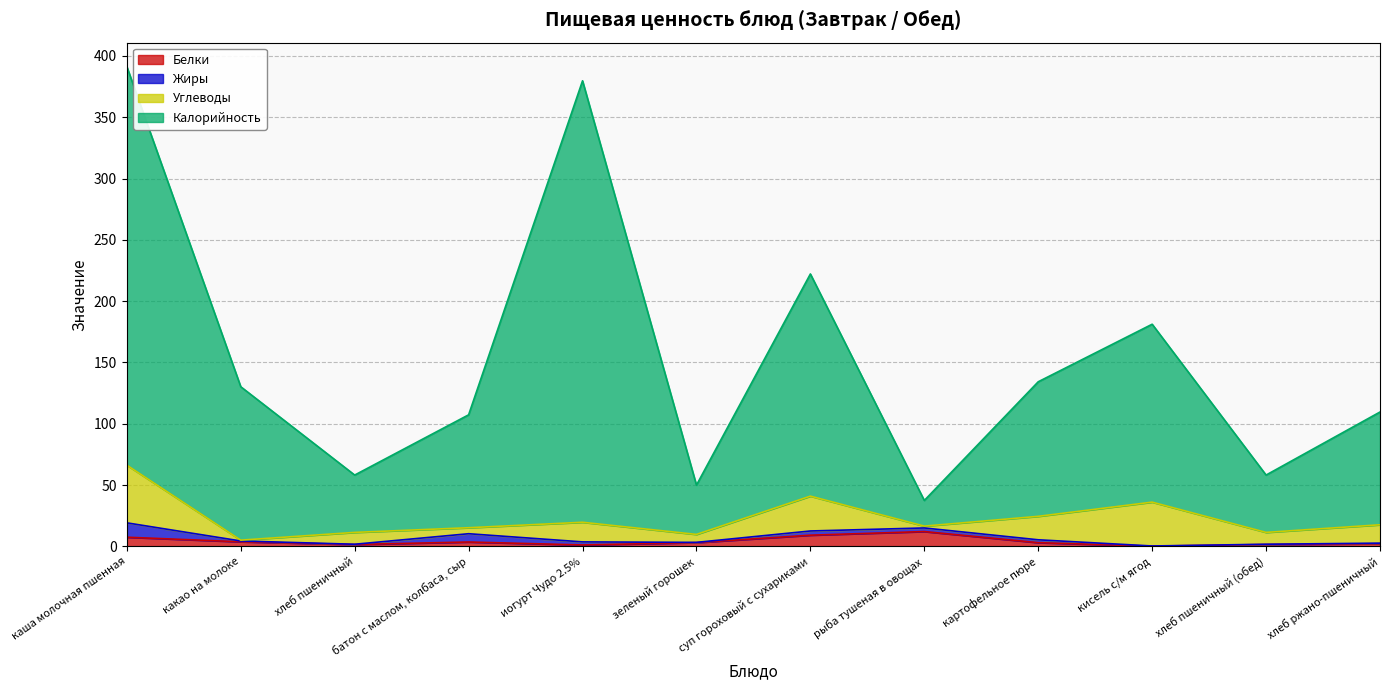

What position from the right is картофельное пюре?

4